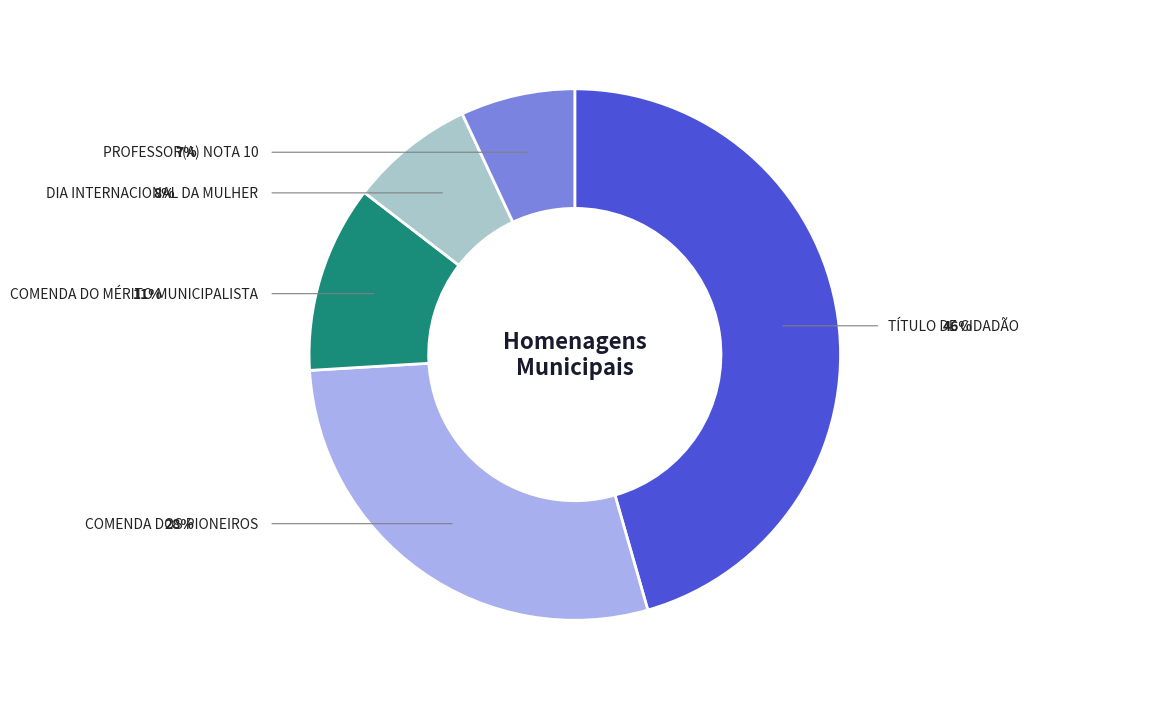

Does any single category account for the majority?

No